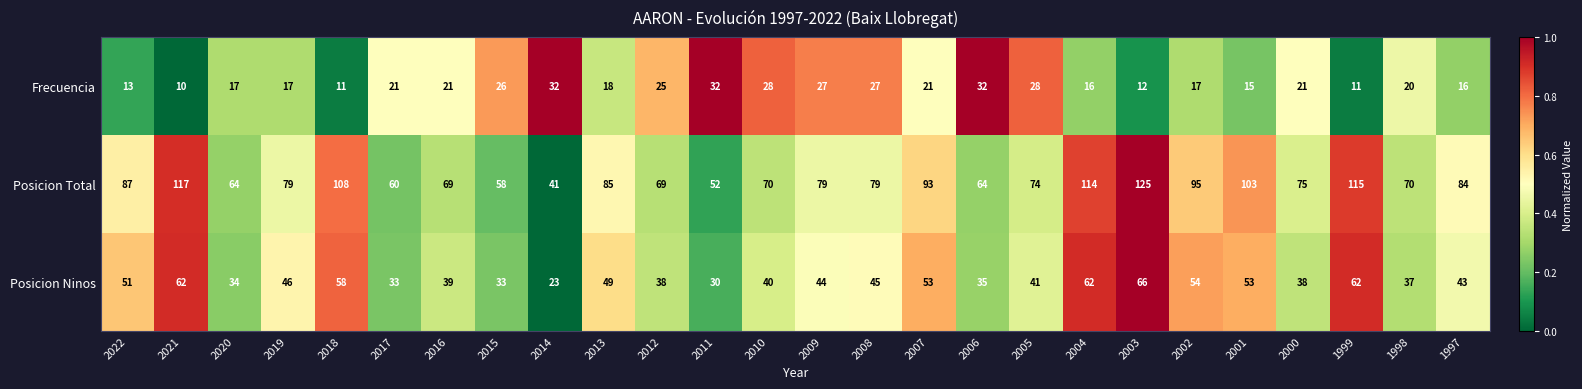

How many categories are shown in the chart?

26